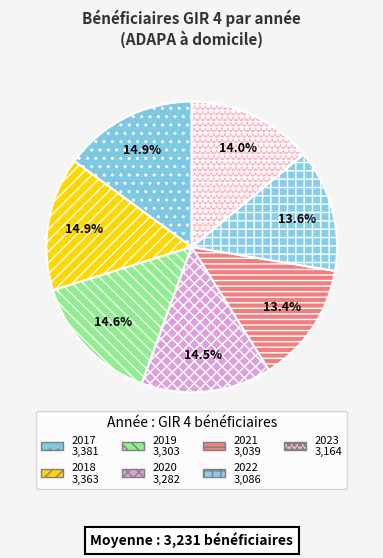

To the nearest percent, what is the average slice percentage?

14%